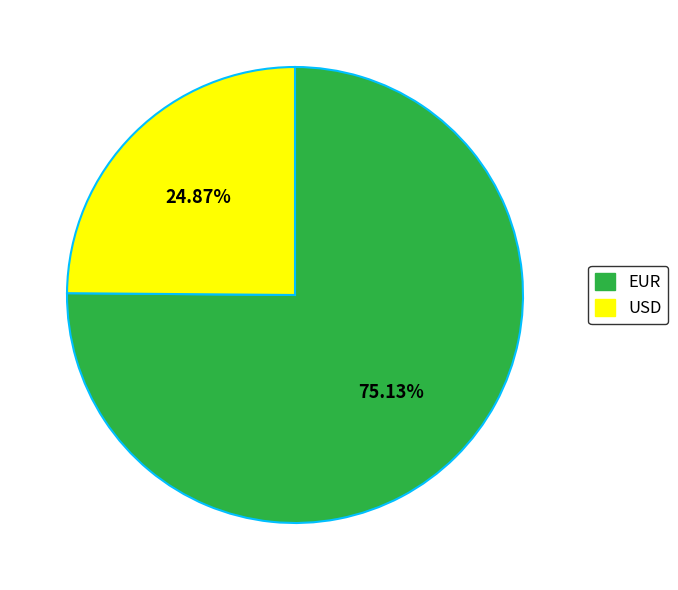

Is the sum of EUR and USD greater than half?

Yes